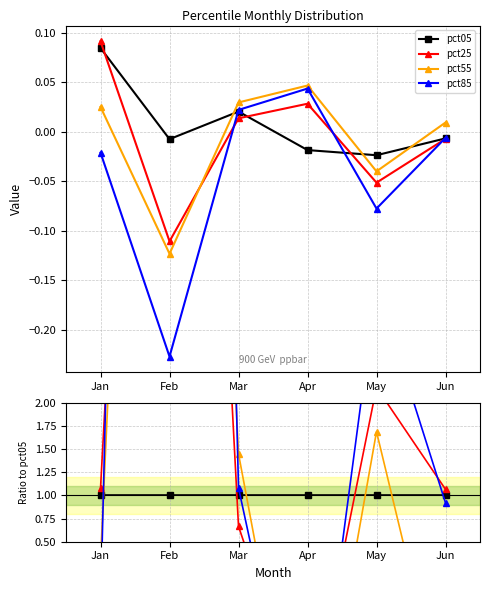

Which series ends up on top after the final intersection of pct05 and pct85?

pct05